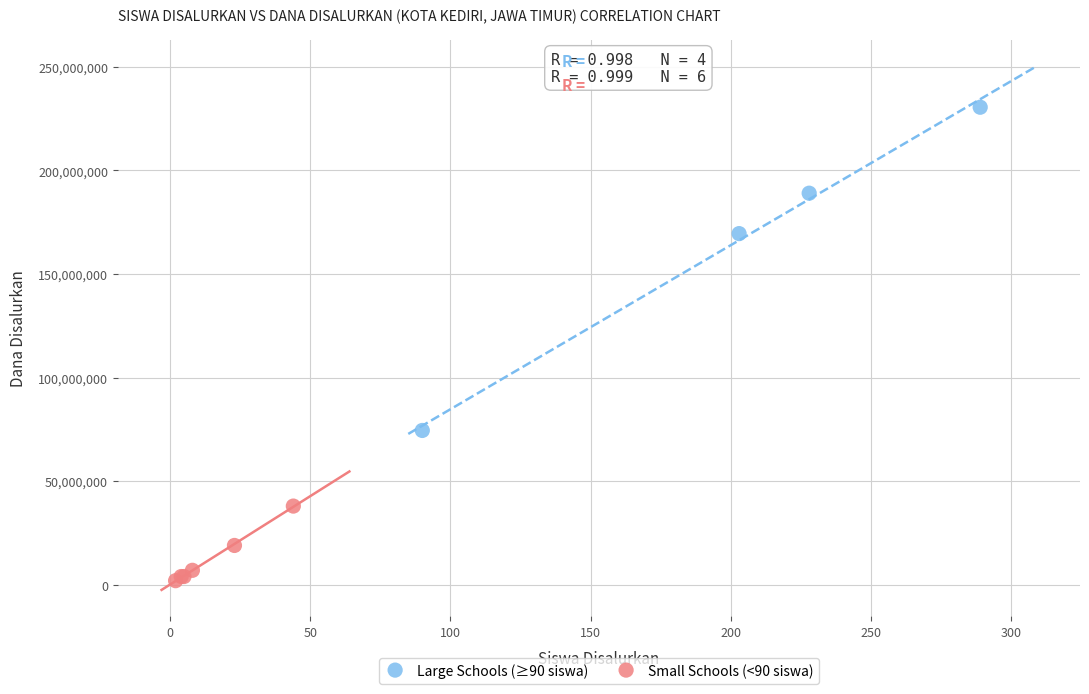

Which series contains the lowest Y value?

Small Schools (<90 siswa)